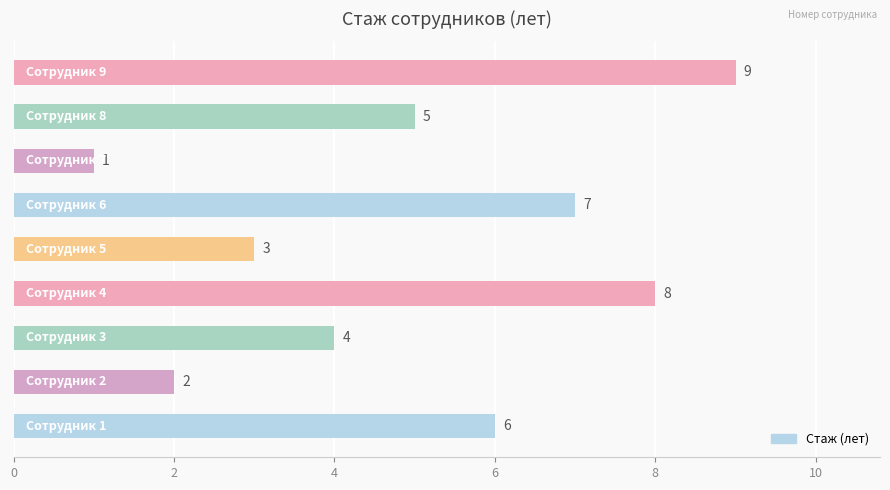

How many data points are less than 5?

4